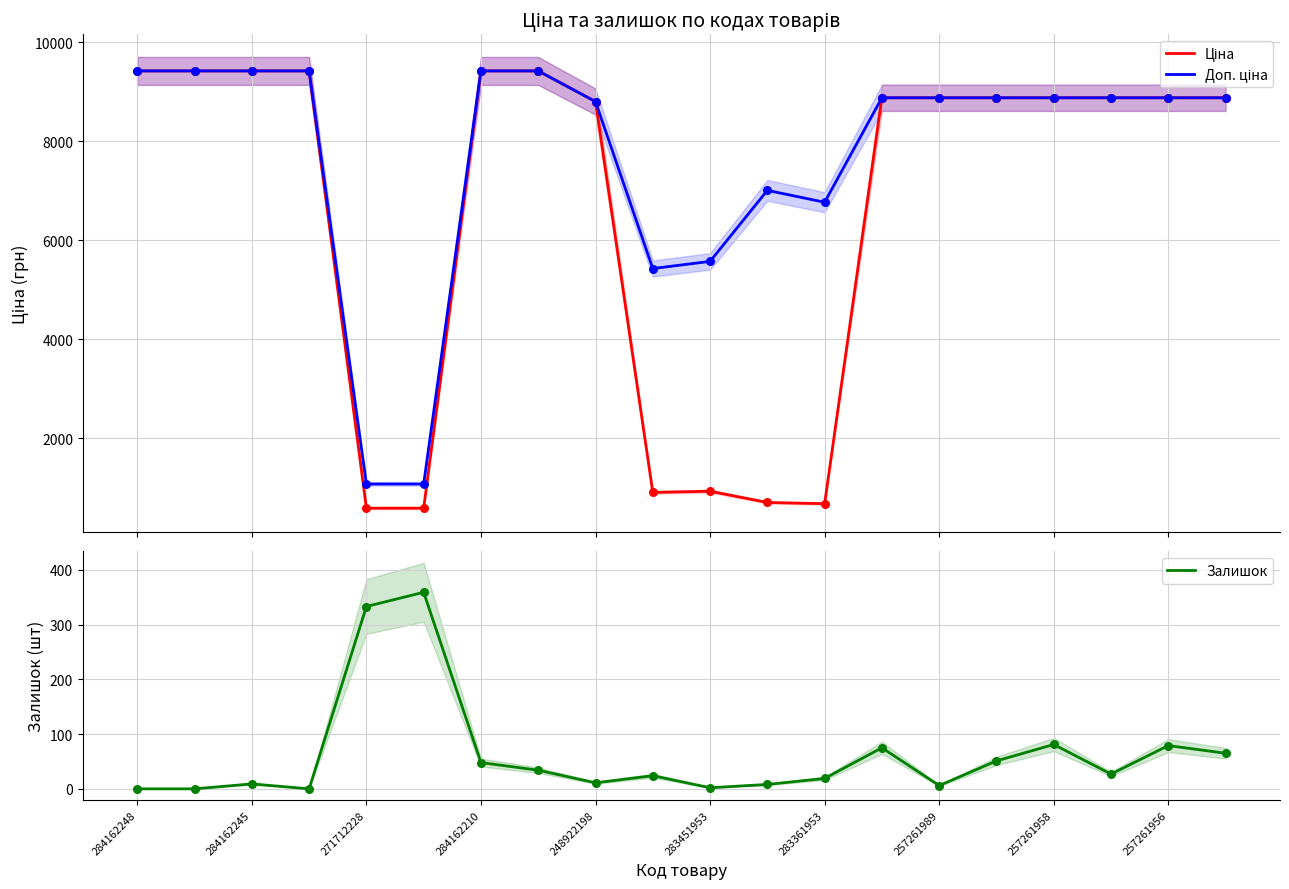

Is it true that Залишок equals 238 at 284162248?

False